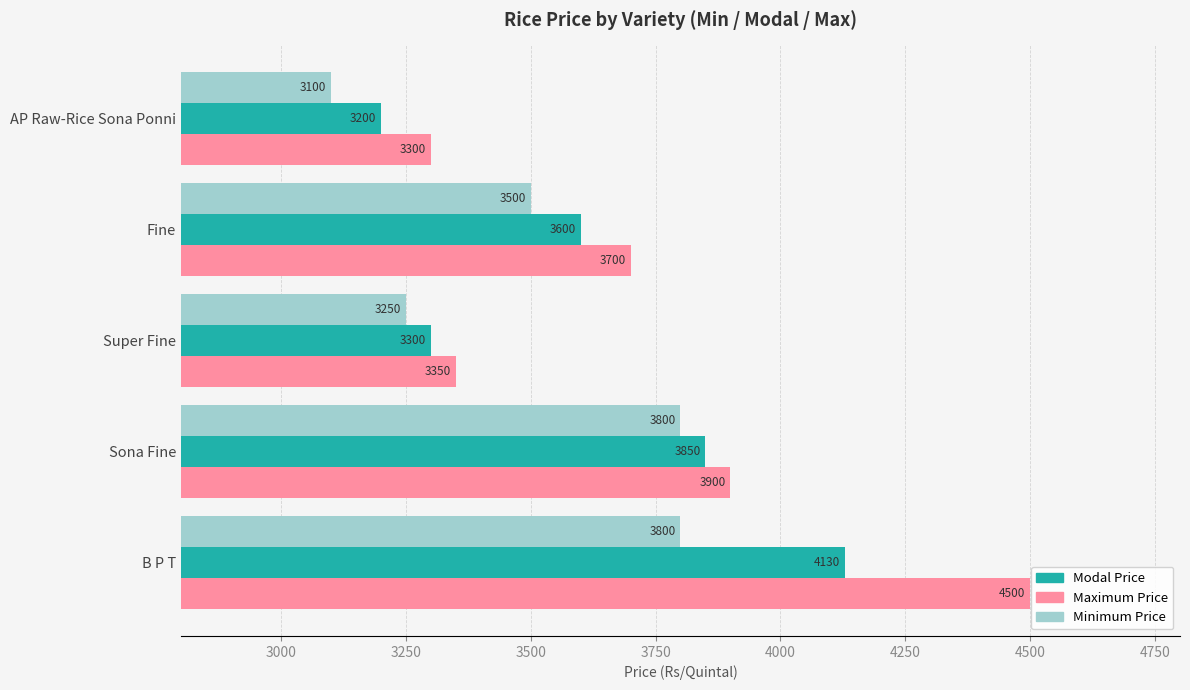

What is the maximum value shown in the chart?

4500